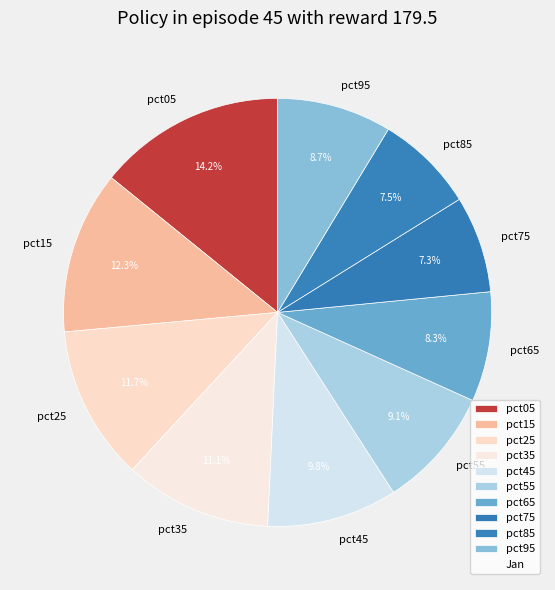

Which category has the biggest portion of the pie?

pct05